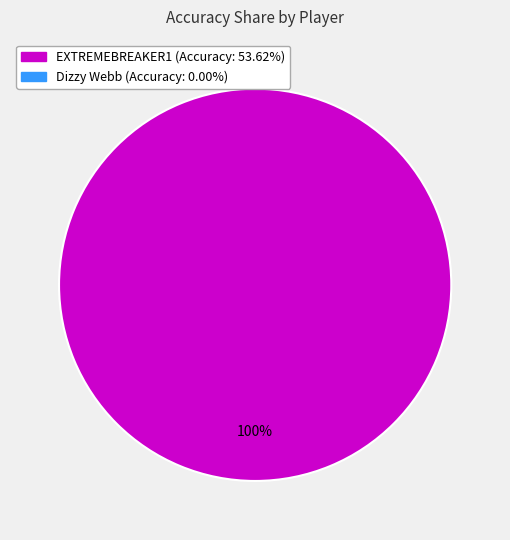

Is there any slice that represents more than half of the pie?

Yes